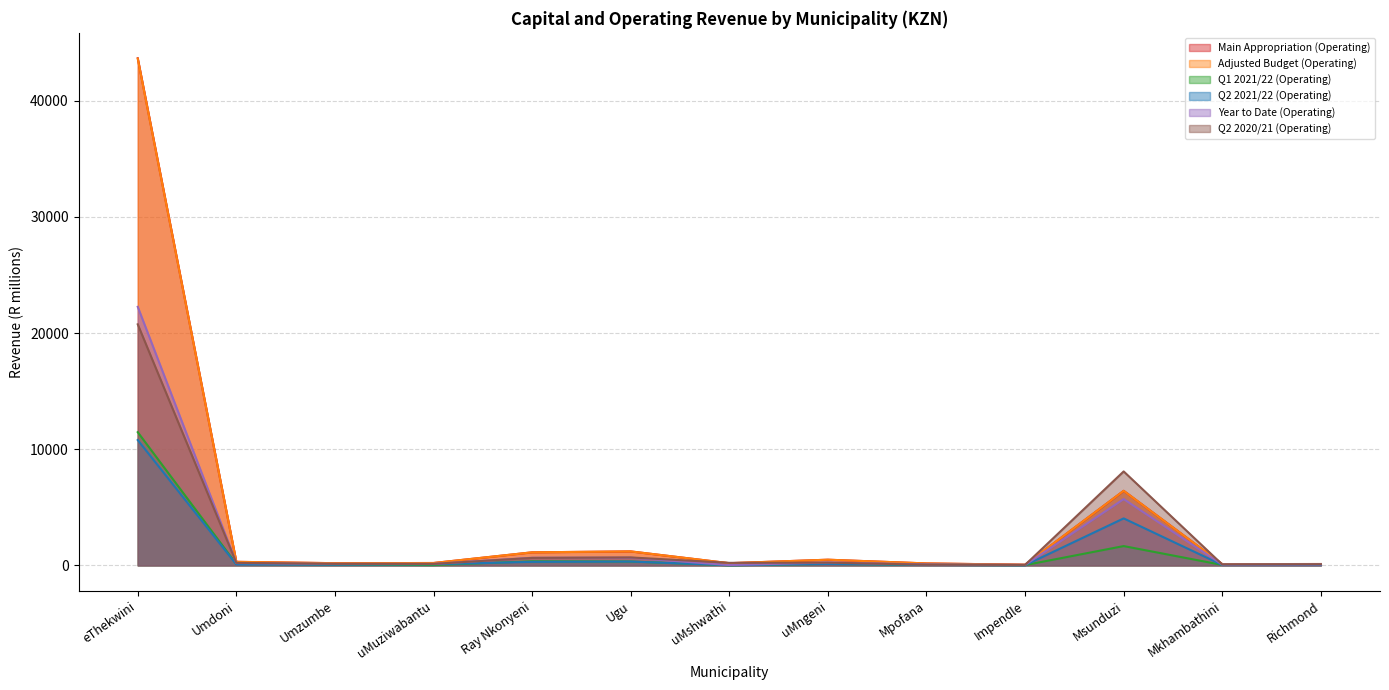

How many lines are shown in the chart?

6